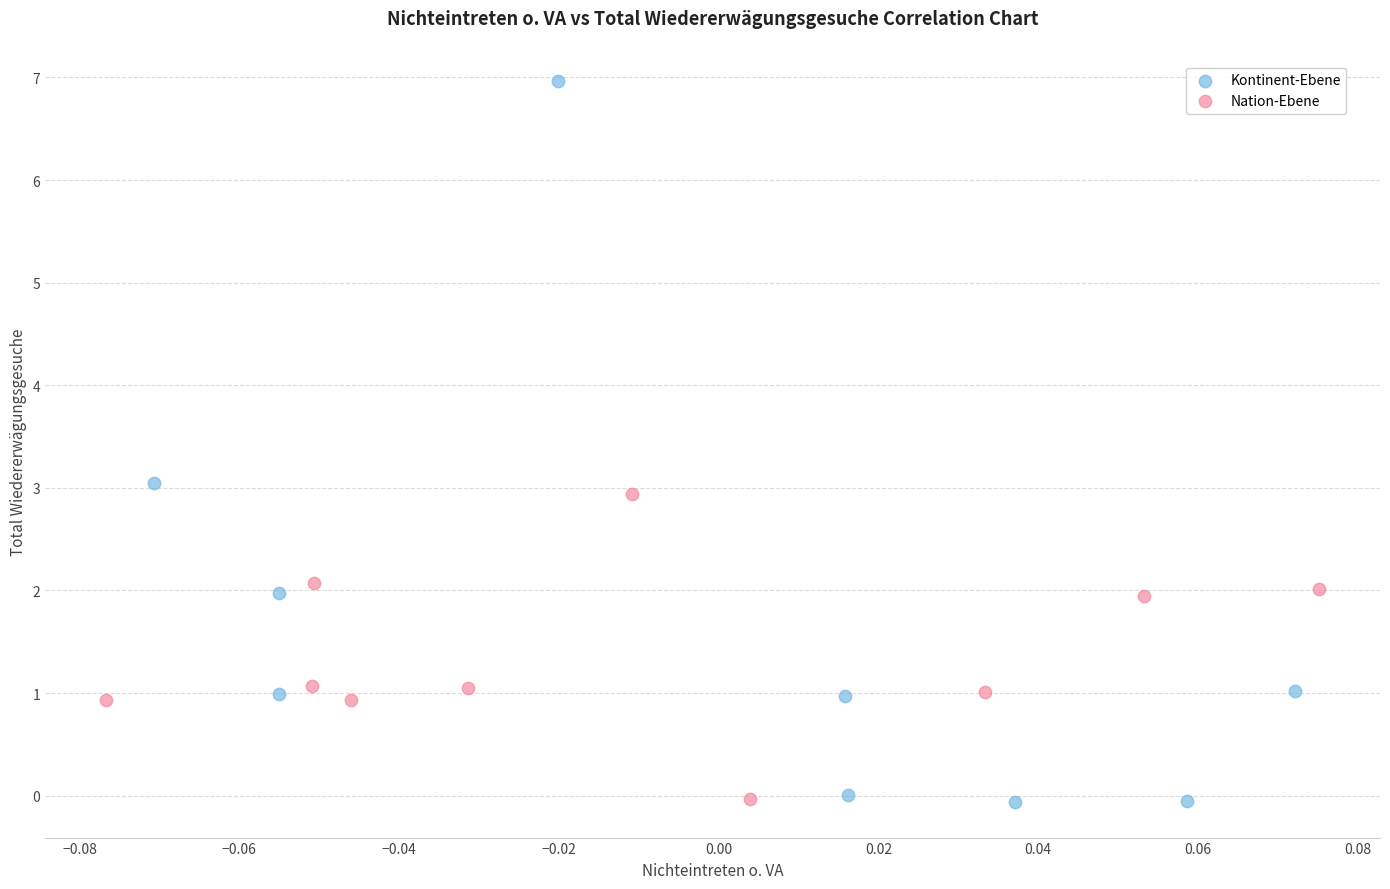

Which series has the largest Y range (max minus min)?

Kontinent-Ebene